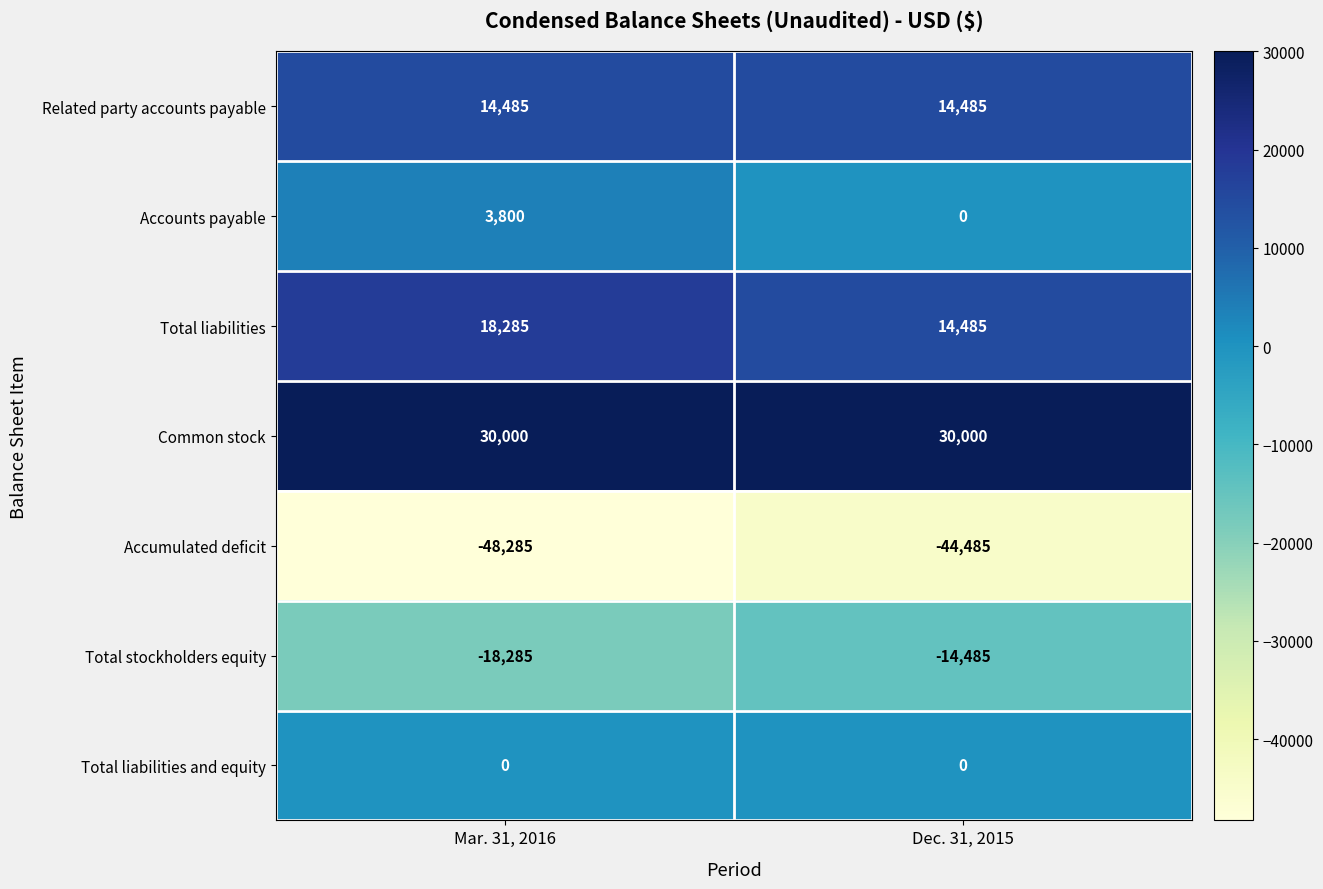

How many categories are shown in the chart?

2